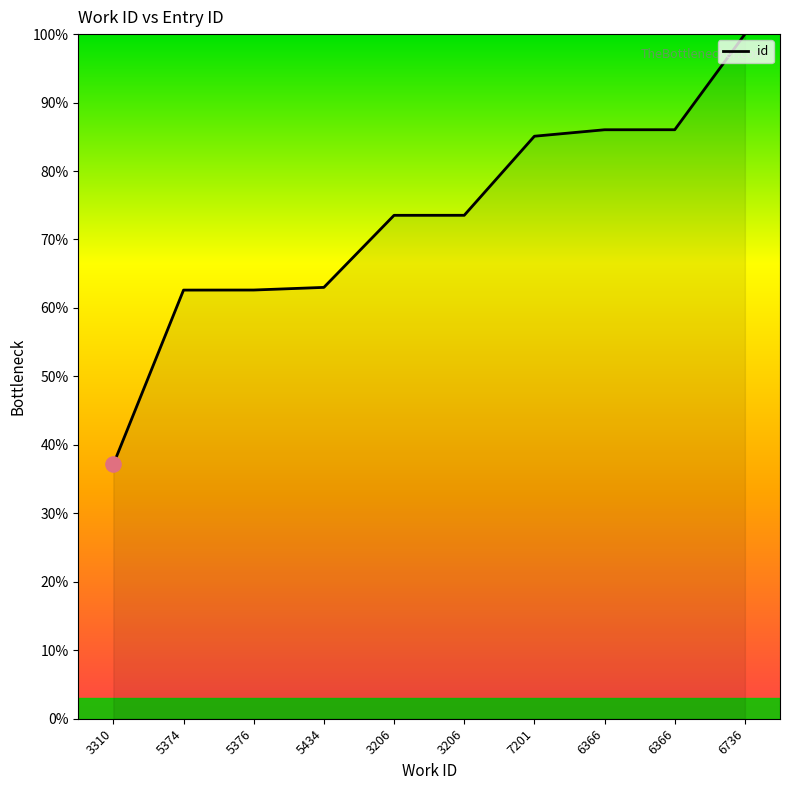

Which has a higher value, 7201 or 3206?

7201